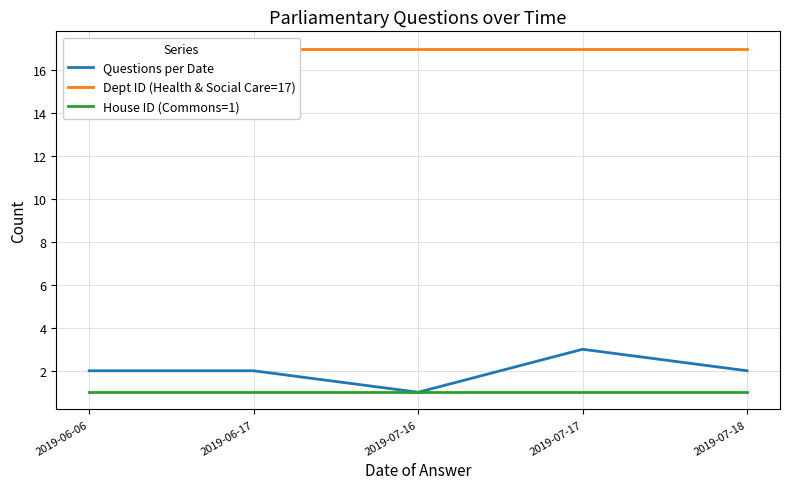

What is the label of the 1st point from the right?

2019-07-18